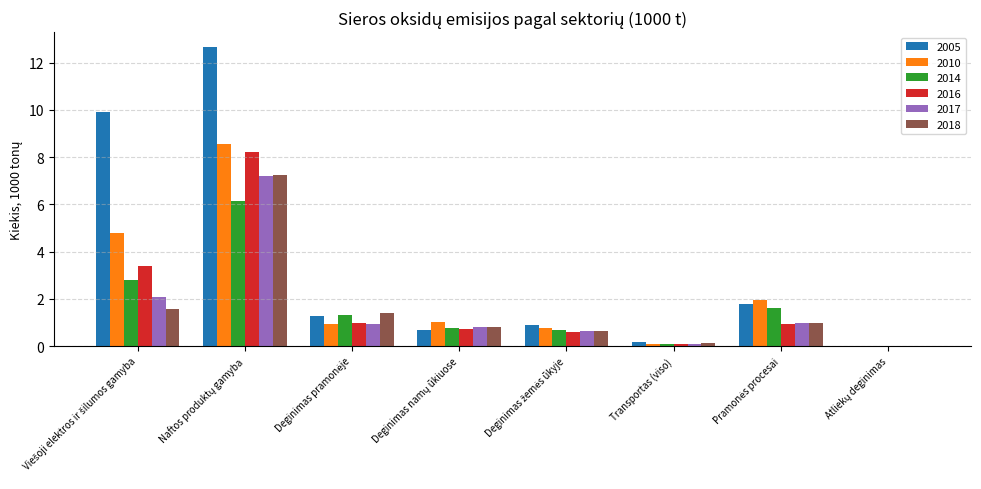

Which series has the largest total across all categories?

2005